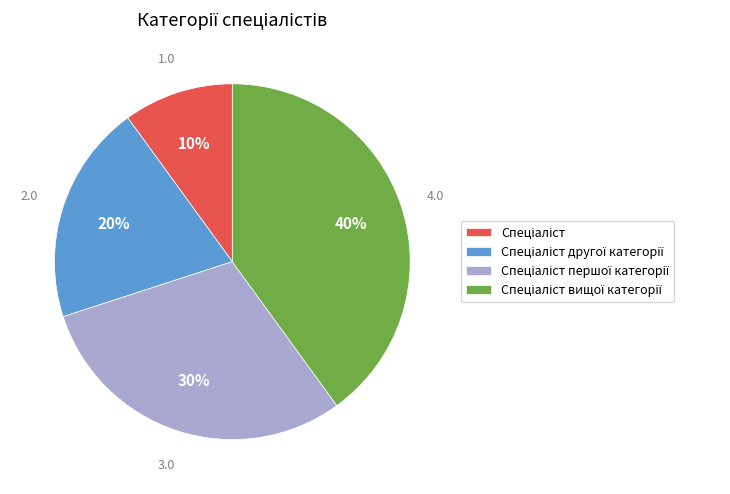

Does any single category account for the majority?

No